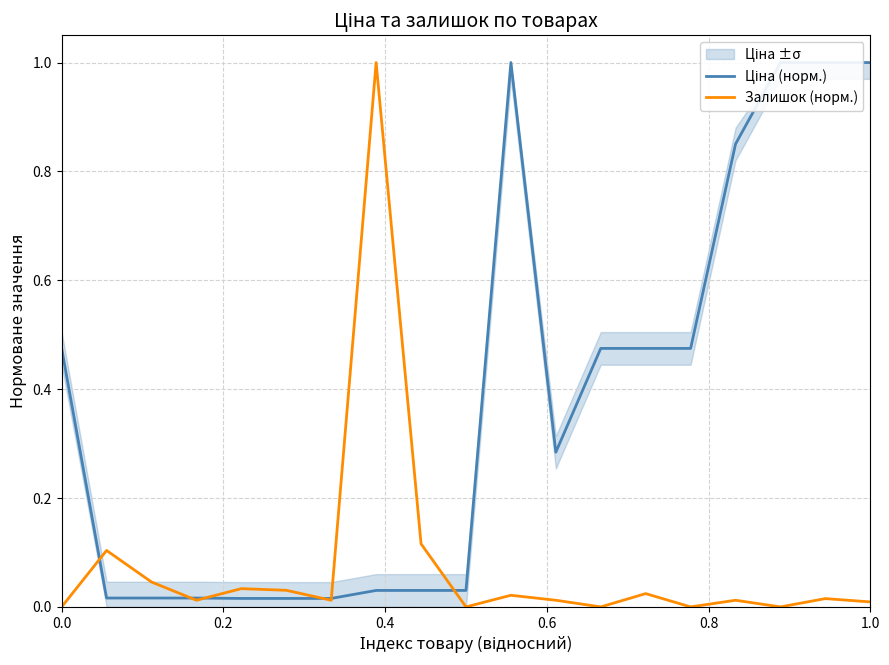

How many values in the Залишок (норм.) series exceed 0?

14